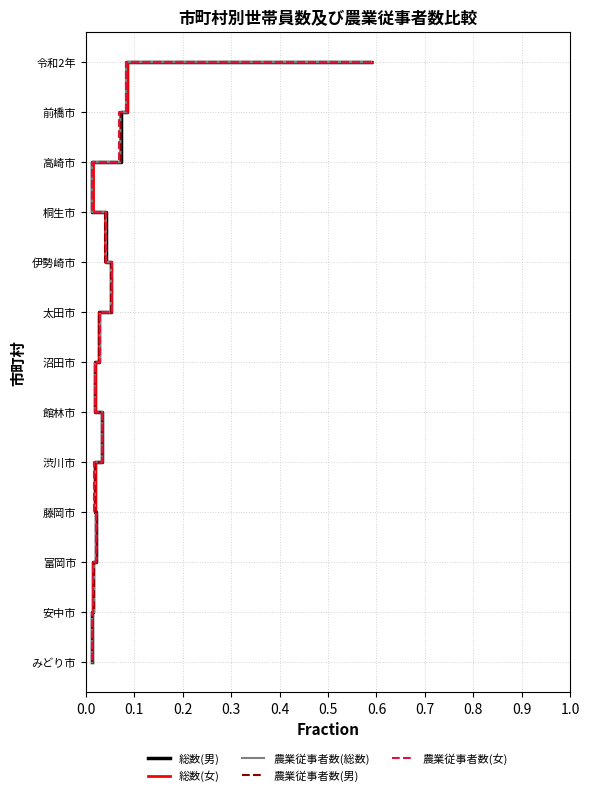

What is the sum of the 農業従事者数(男) values at 0.5 and 1.0?

17